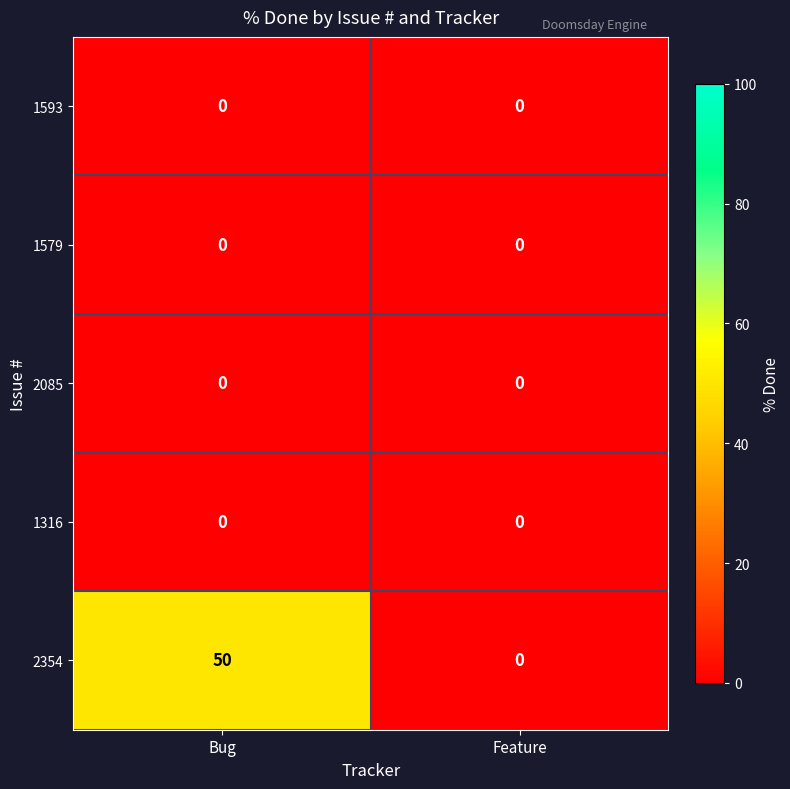

Which series has the largest range (max minus min)?

2354